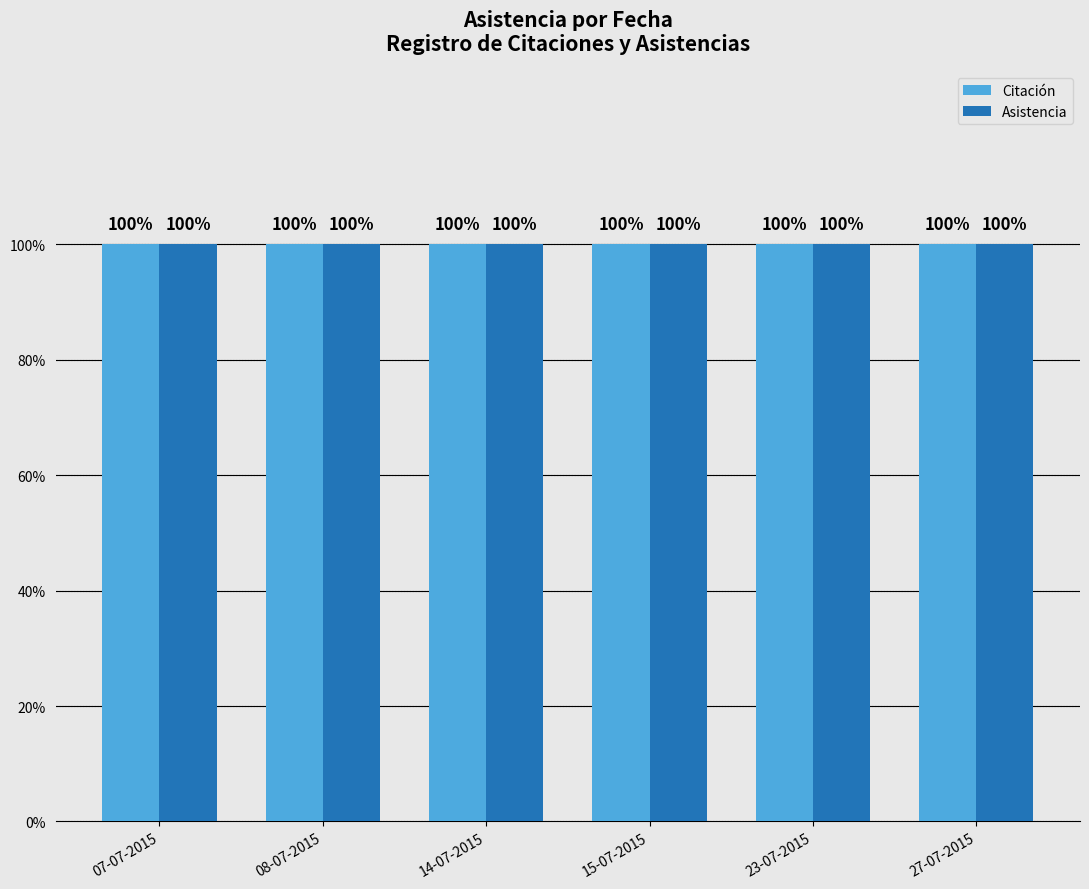

Are the bars grouped side by side (vs. stacked)?

Yes